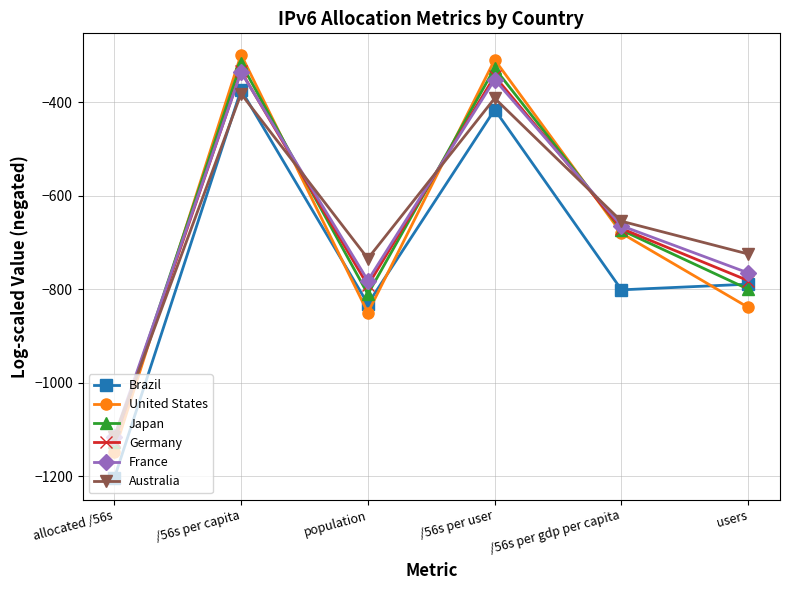

What are all the series names shown in the legend?

Brazil, United States, Japan, Germany, France, Australia